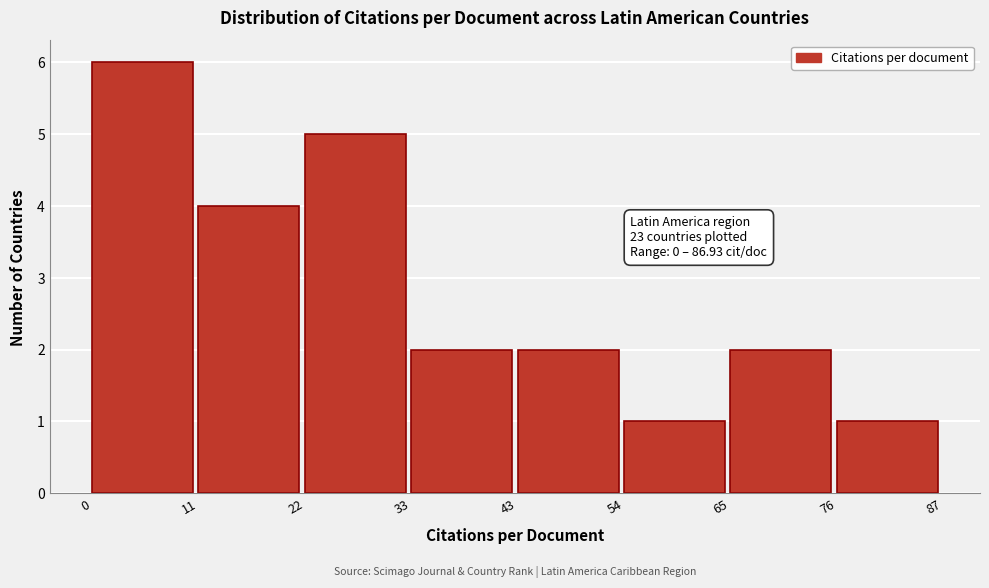

Over which range of the x-axis is the bar tallest?

0 to 11